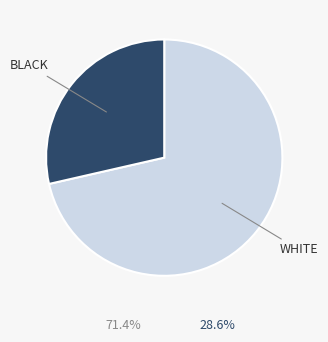

Is BLACK the majority of the pie?

No